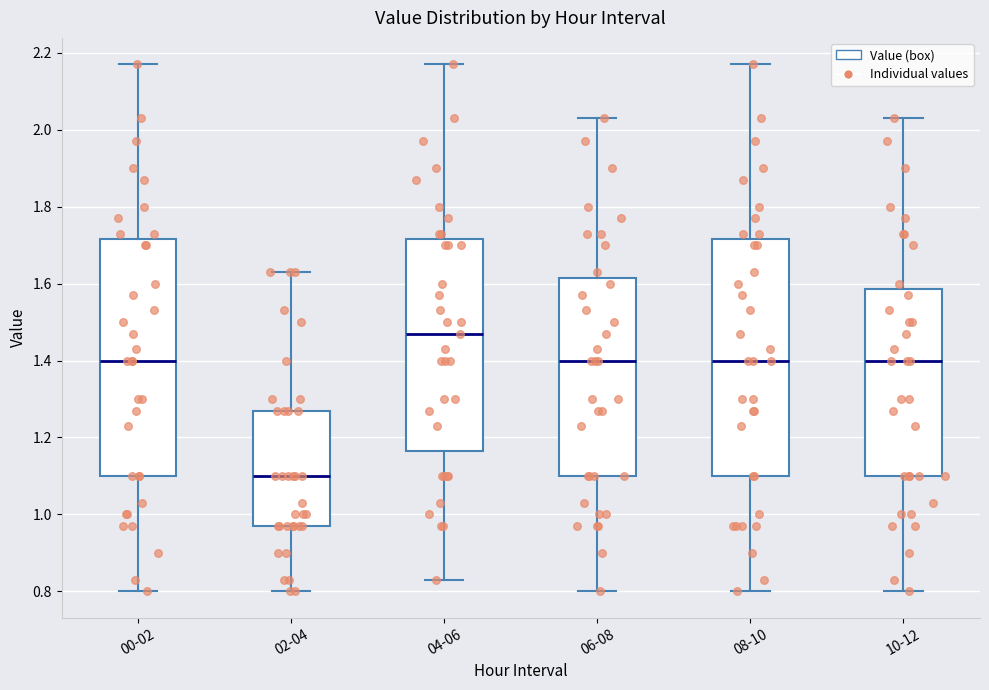

Which box's median line is the highest?

04-06